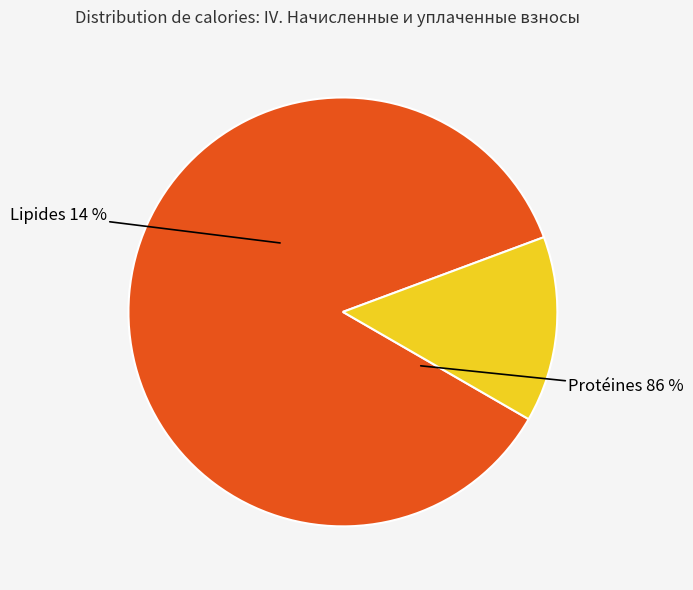

To the nearest percent, what is the difference between the задолженность and начислено slice percentages?

72%